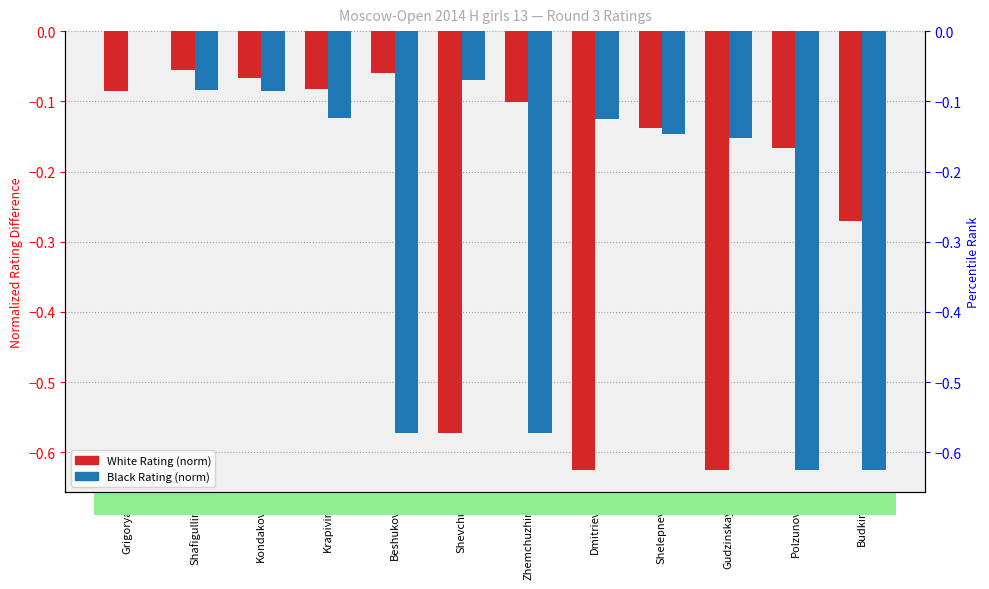

Is it true that White Rating (normalized diff) equals -0.1 at Krapivina?

False